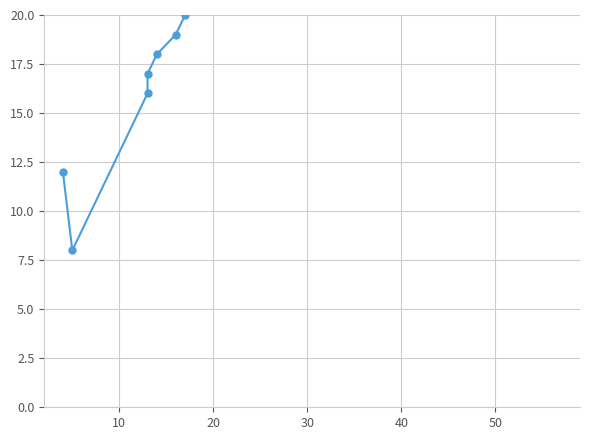

True or false: there are more than 0 points higher than both neighbors.

True